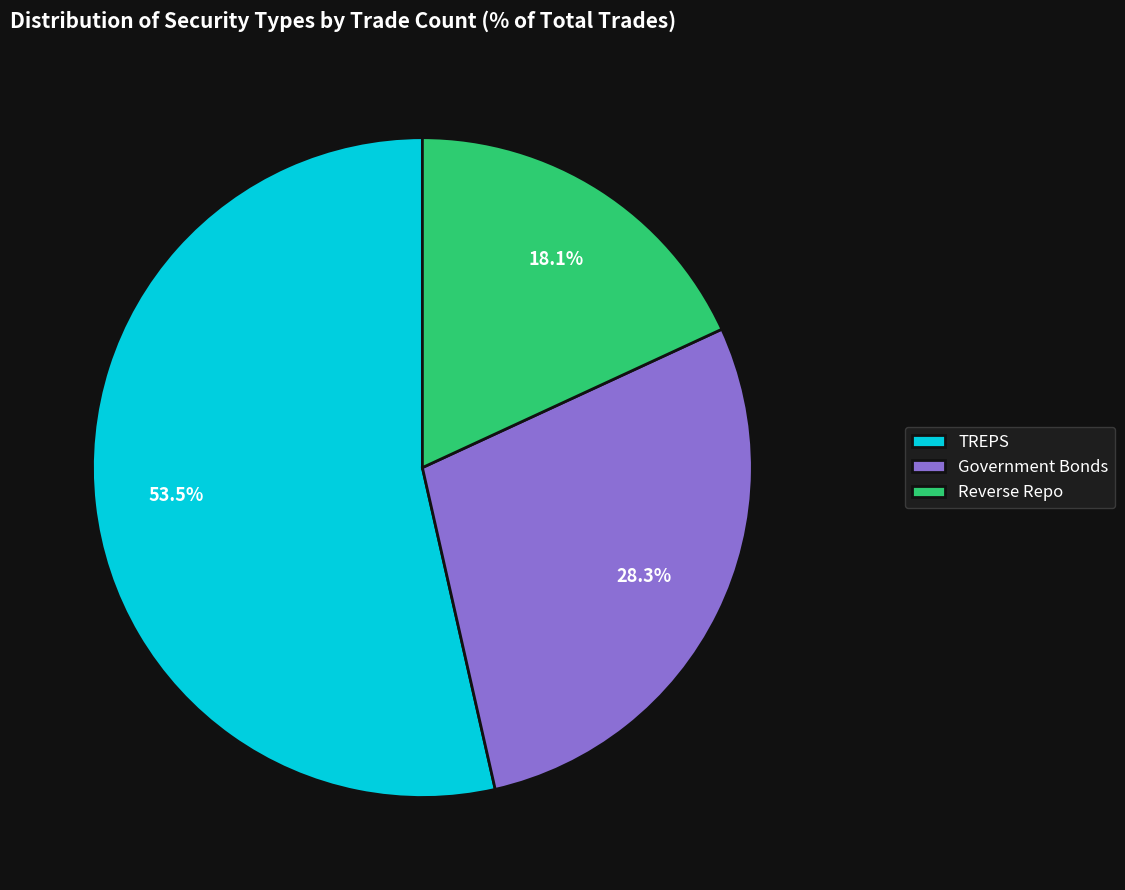

Is Government Bonds the majority of the pie?

No